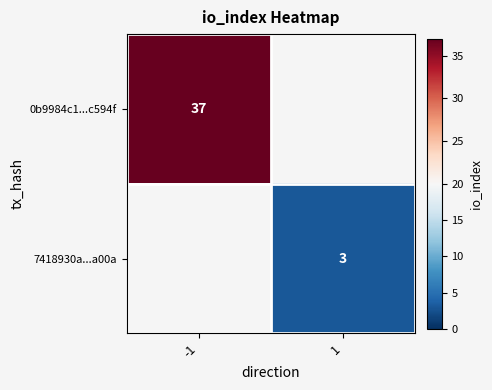

Is it true that 0b9984c1...c594f equals 37 at -1?

True